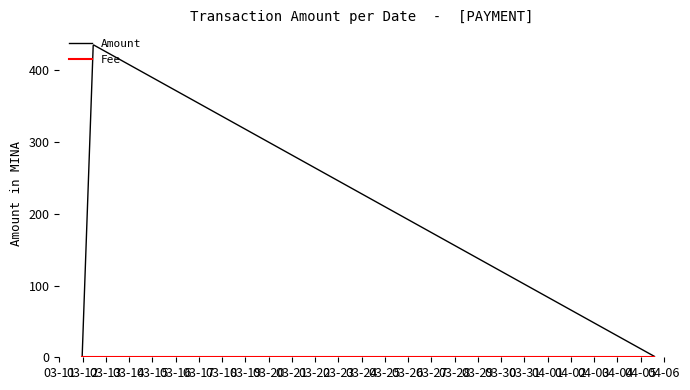

Which series has the widest spread of values?

Amount